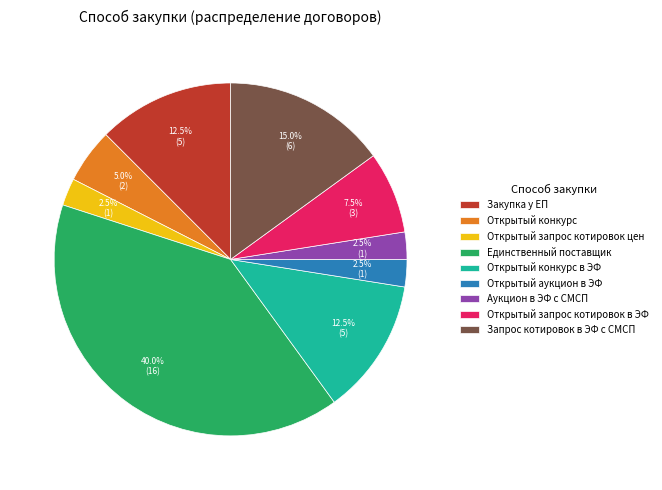

Combined, do Единственный поставщик and Открытый конкурс account for over 50%?

No